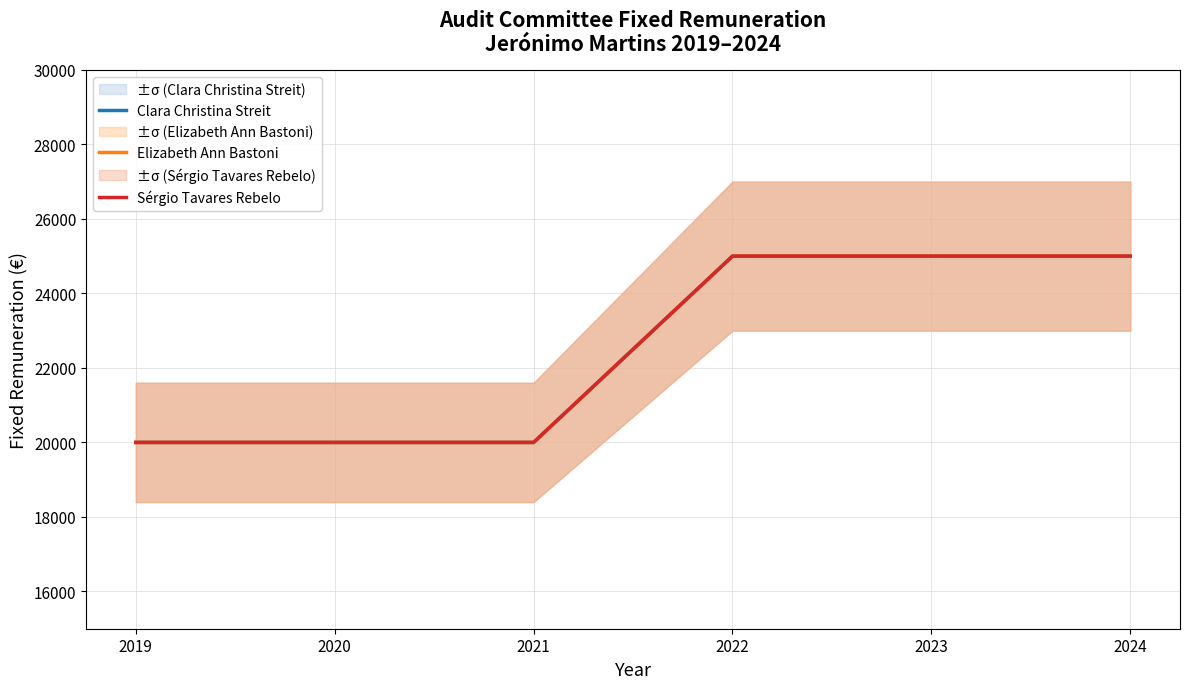

The value of Sérgio Tavares Rebelo at 2021 is 5797. True or false?

False